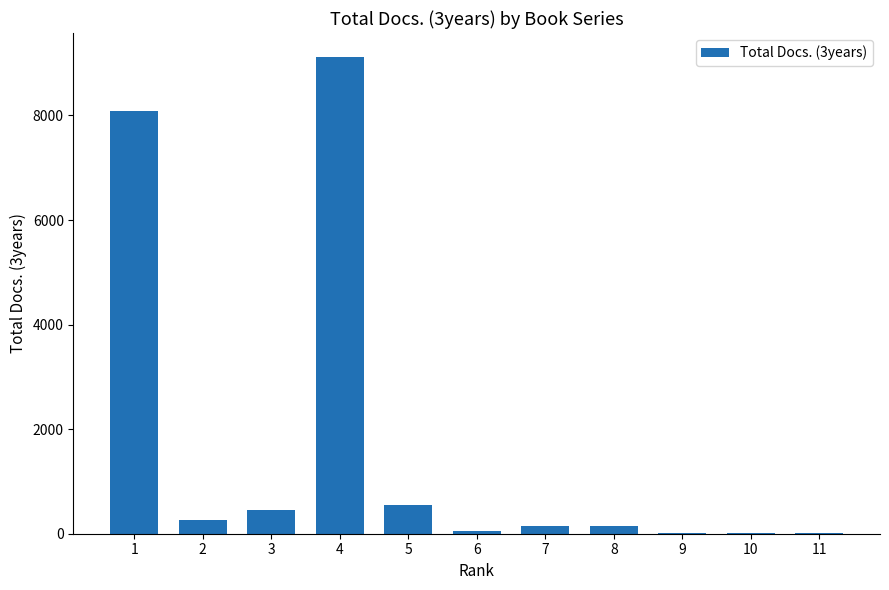

What is the sum of all values?

18849